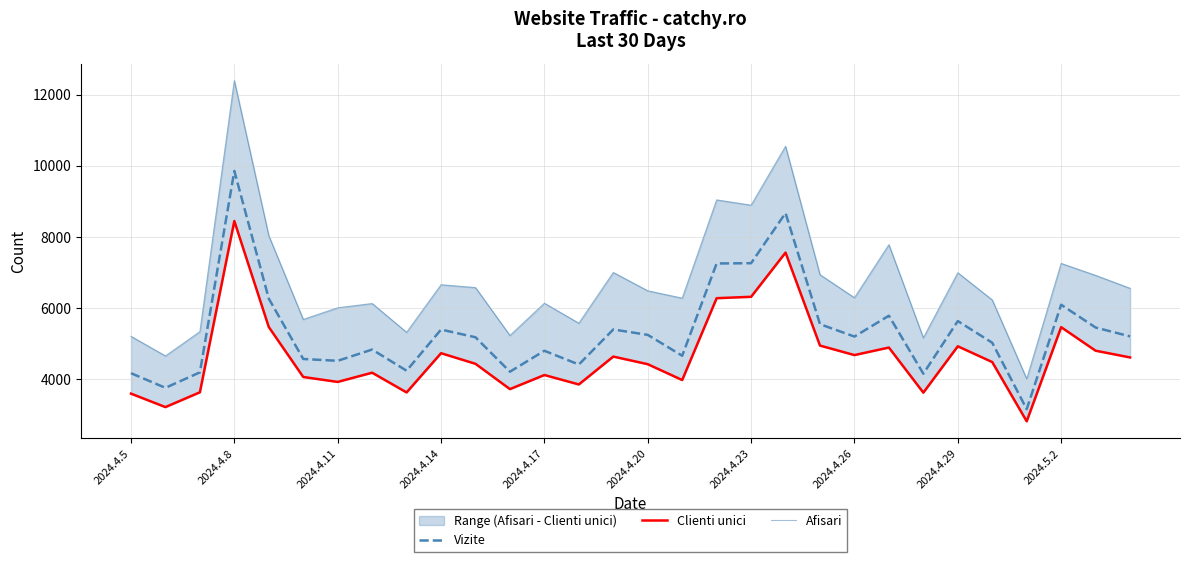

The value of Vizite at 2024.4.17 is 1478. True or false?

False